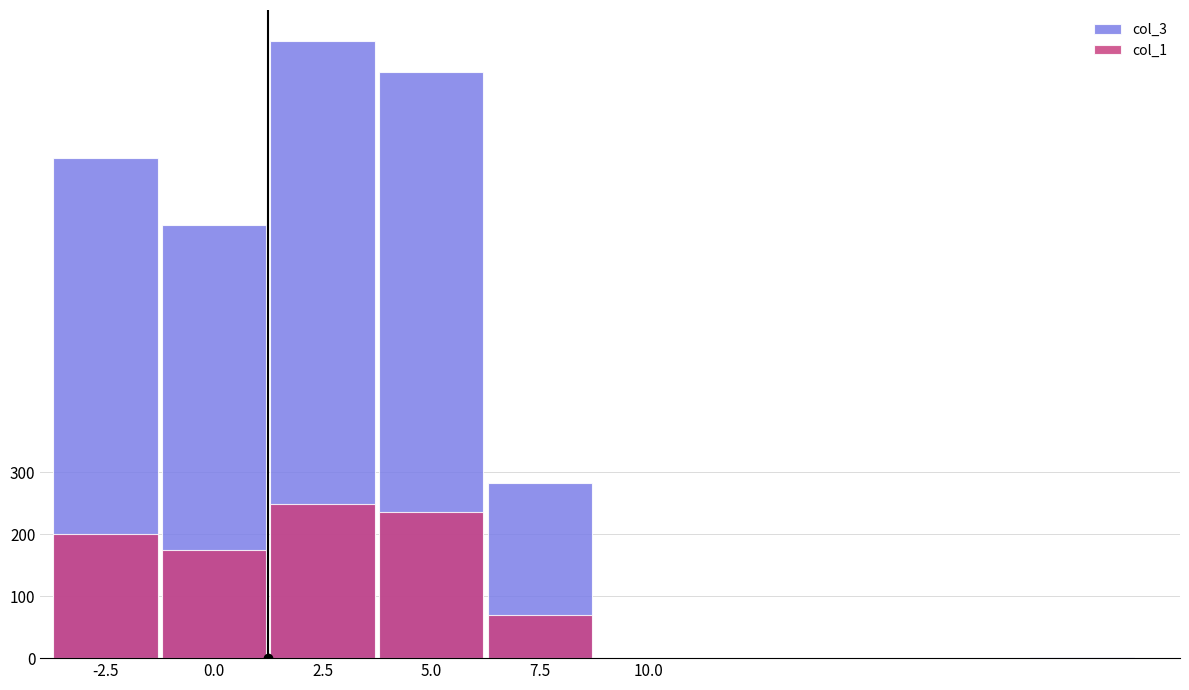

What is the sum of all col_1 values?

931